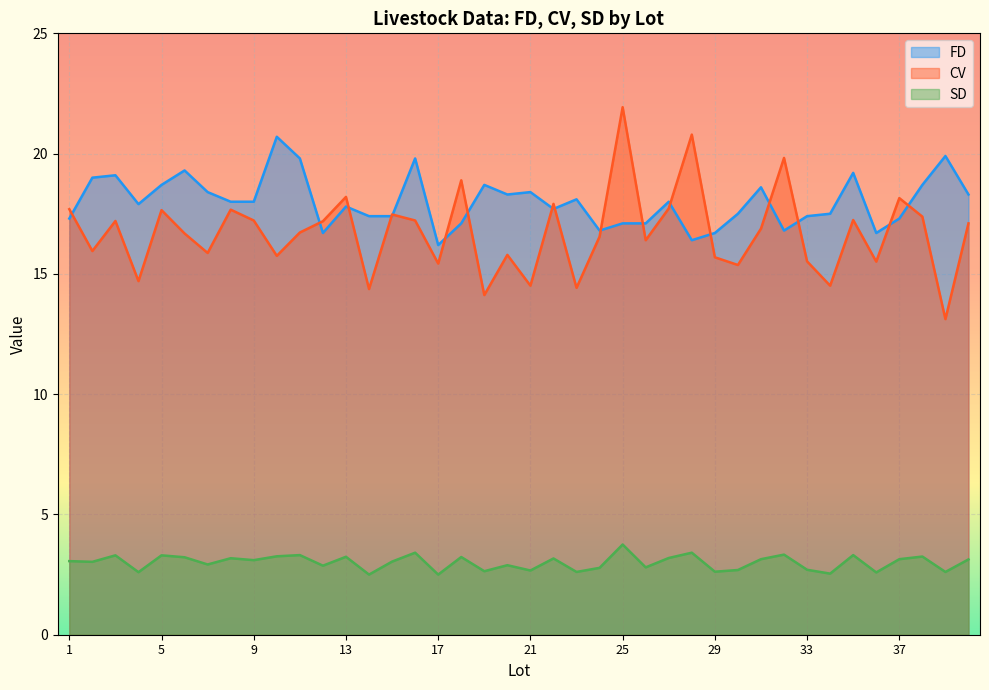

Reading left to right, list all the values displayed in this chart.

FD: 17.3	19.0	19.1	17.9	18.7	19.3	18.4	18.0	18.0	20.7	19.8	16.7	17.8	17.4	17.4	19.8	16.2	17.1	18.7	18.3	18.4	17.7	18.1	16.8	17.1	17.1	18.0	16.4	16.7	17.5	18.6	16.8	17.4	17.5	19.2	16.7	17.3	18.7	19.9	18.3
CV: 17.7	15.9	17.2	14.7	17.6	16.7	15.9	17.7	17.2	15.8	16.7	17.2	18.2	14.4	17.5	17.2	15.4	18.9	14.1	15.8	14.5	17.9	14.4	16.6	21.9	16.4	17.7	20.8	15.7	15.4	16.9	19.8	15.5	14.5	17.2	15.5	18.1	17.4	13.1	17.1
SD: 3.1	3.0	3.3	2.6	3.3	3.2	2.9	3.2	3.1	3.3	3.3	2.9	3.2	2.5	3.0	3.4	2.5	3.2	2.6	2.9	2.7	3.2	2.6	2.8	3.8	2.8	3.2	3.4	2.6	2.7	3.1	3.3	2.7	2.5	3.3	2.6	3.1	3.2	2.6	3.1